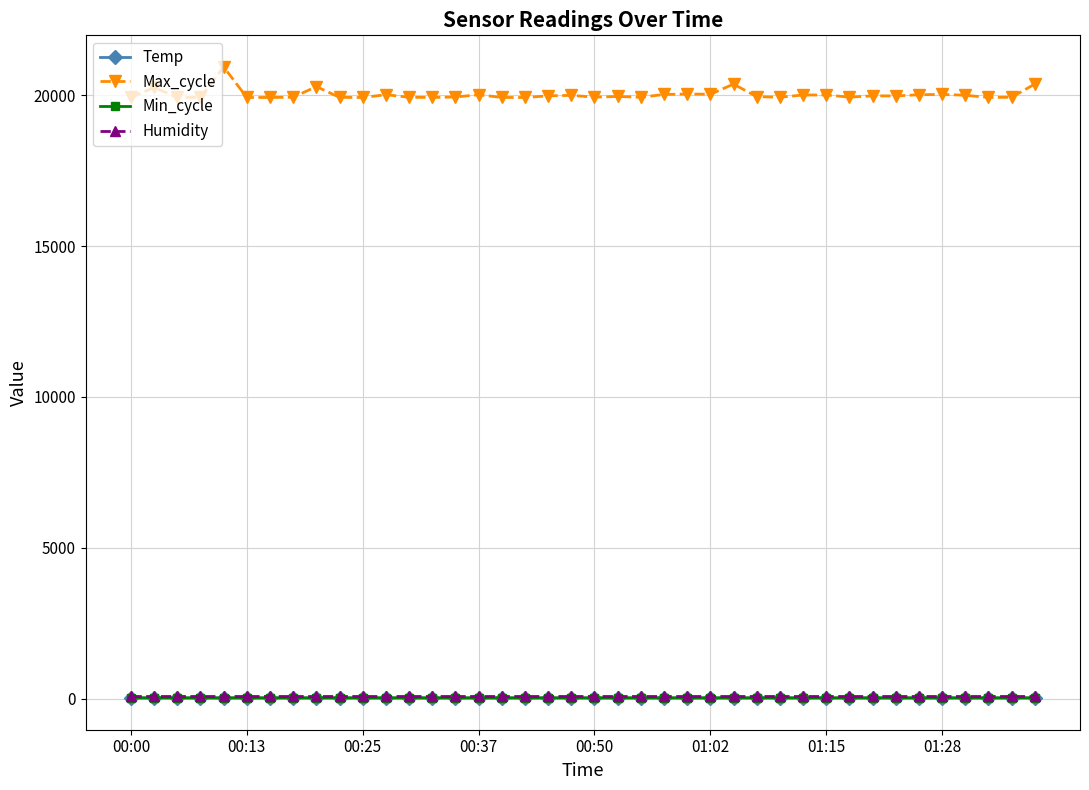

Which series has the widest spread of values?

Max_cycle